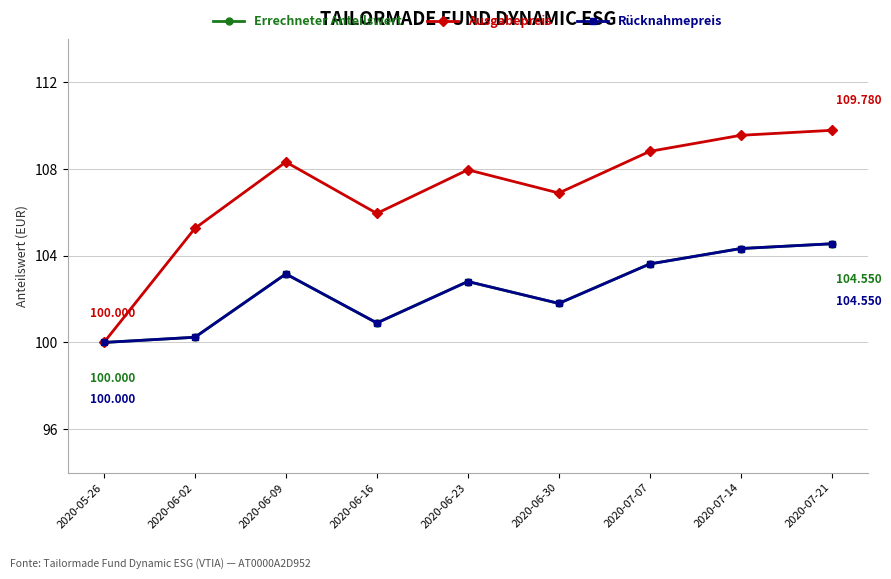

Is this an area chart (filled region under the line)?

No